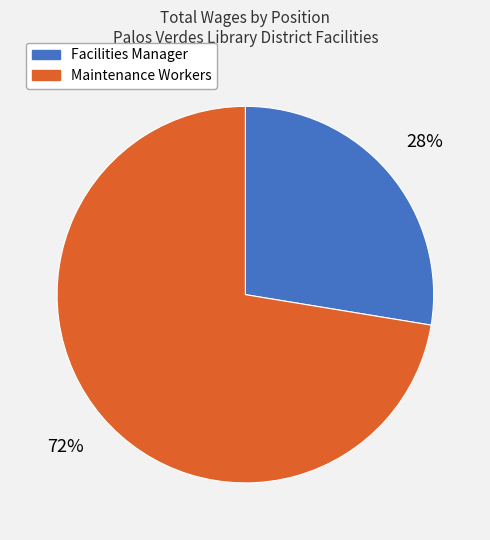

What is the ratio of the value at Maintenance Workers to the value at Facilities Manager?

2.6